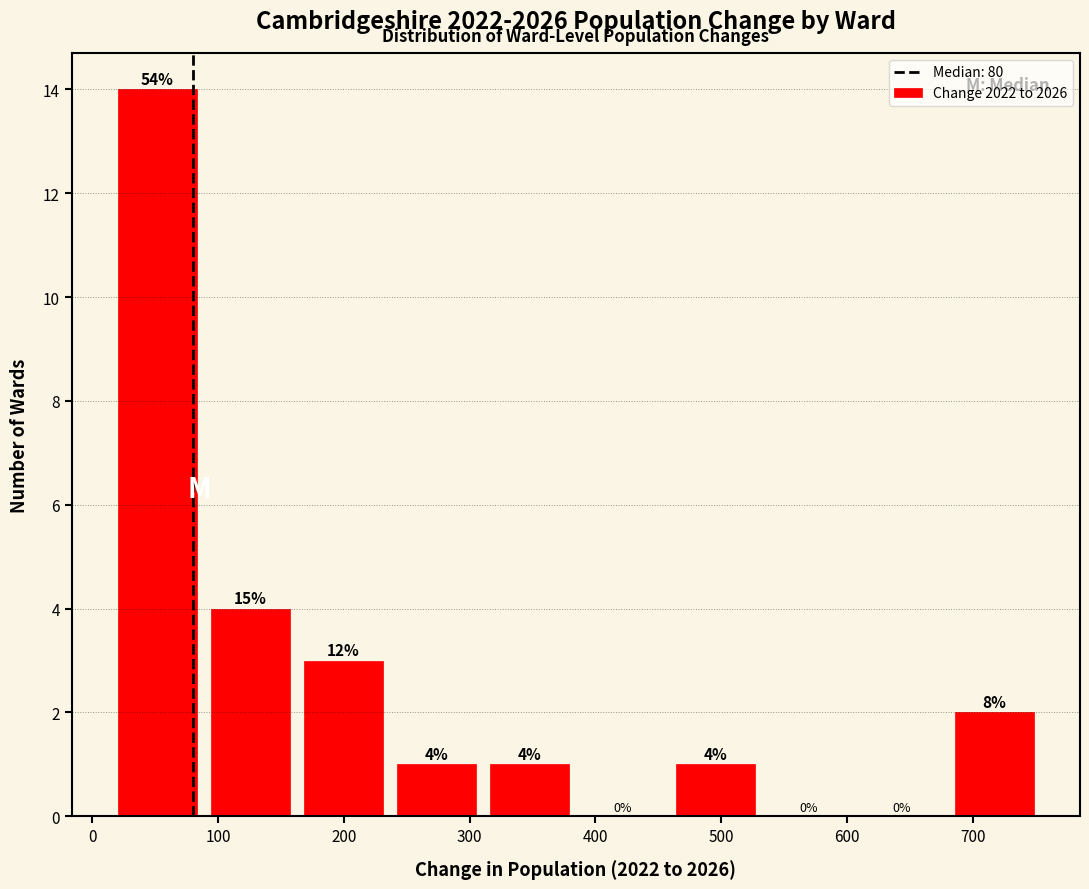

Which range on the x-axis has the tallest bar?

20 to 94